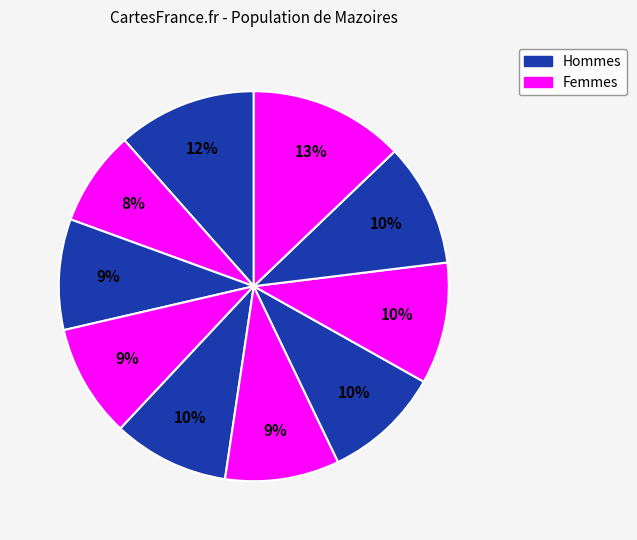

How many segments does this pie chart have?

10